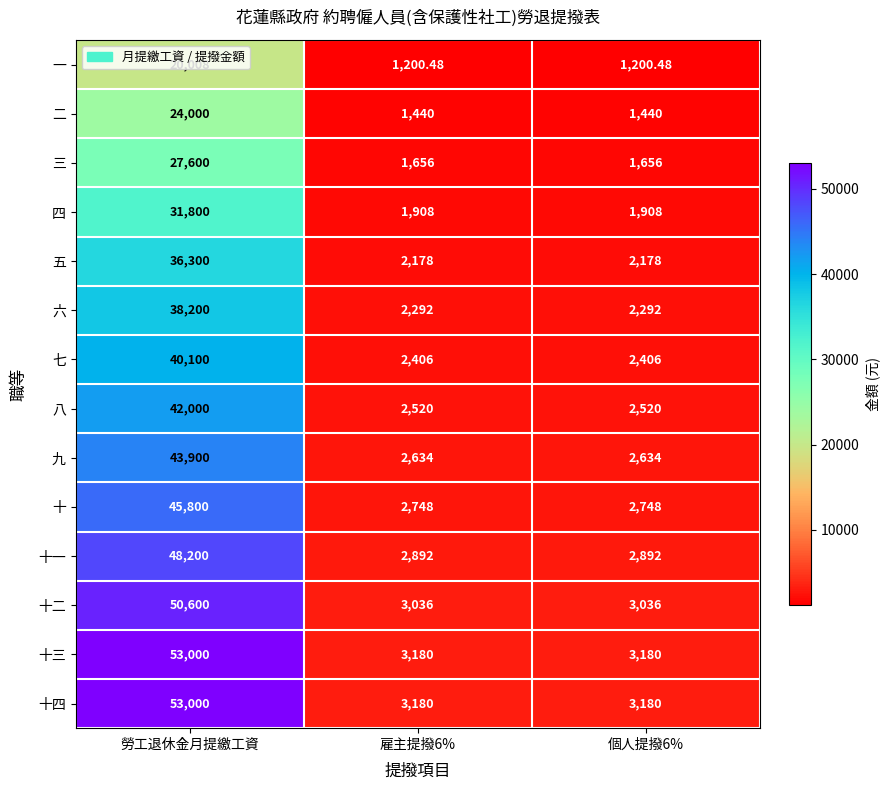

At how many categories does at least one series exceed 47785?

1